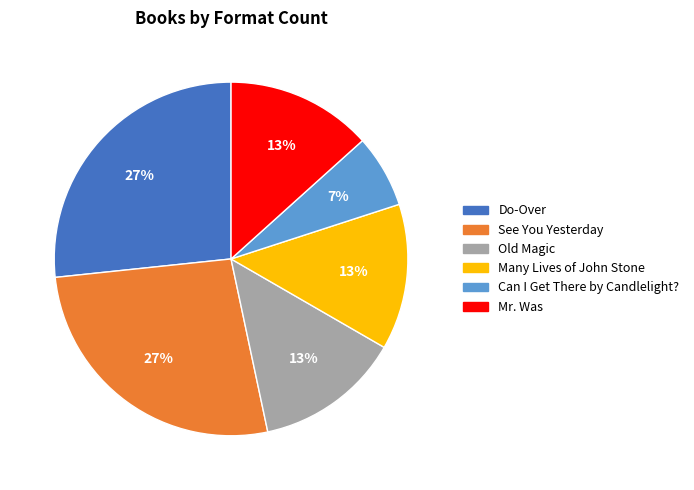

Is it true that See You Yesterday is 27% of the pie?

True